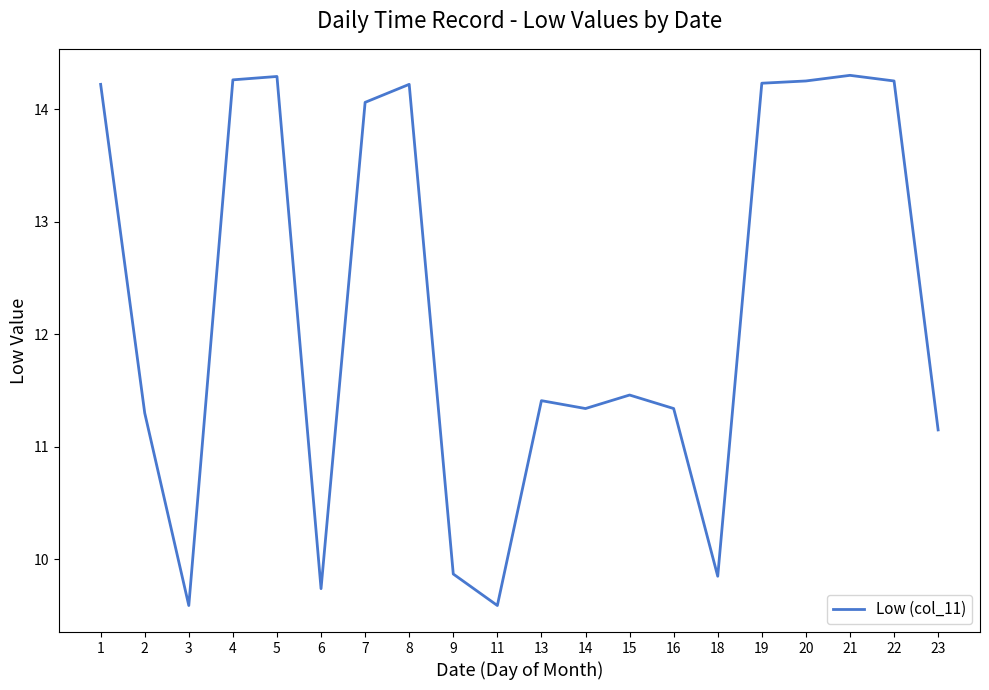

What is the ratio of the value at 15 to the value at 11?

1.2